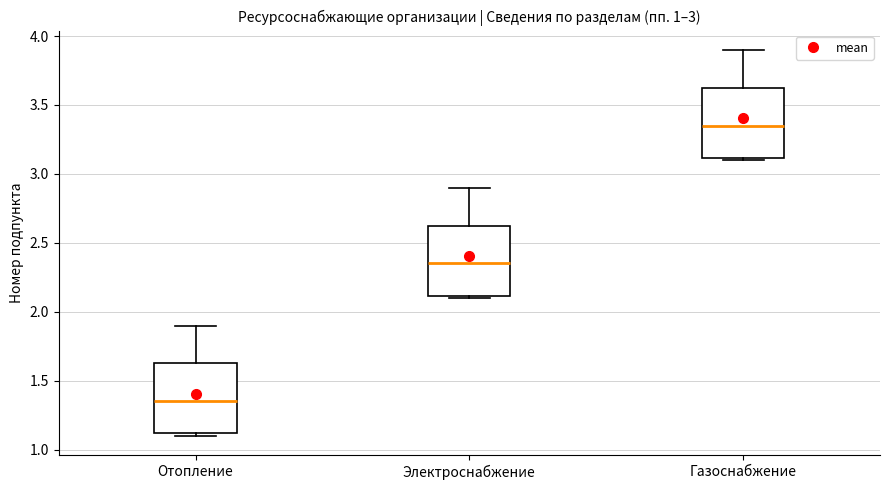

Where does the median line of the box for Отопление sit on the y-axis? The values are not printed on the chart, so give them approximately, as read against the axis.

1.35